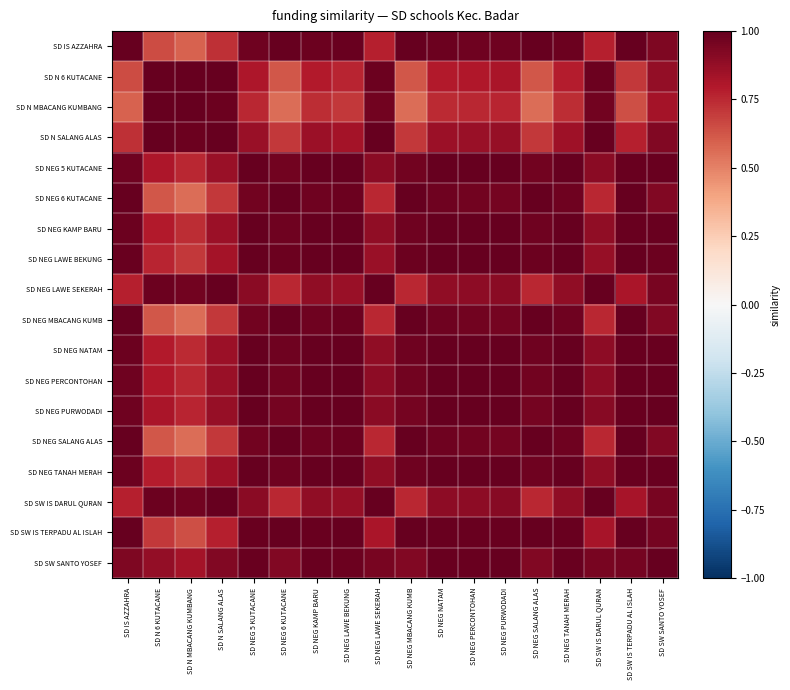

Reading left to right, list all the values displayed in this chart.

SD IS AZZAHRA: SD IS AZZAHRA=1.0	SD N 6 KUTACANE=0.6	SD N MBACANG KUMBANG=0.6	SD N SALANG ALAS=0.7	SD NEG 5 KUTACANE=1.0	SD NEG 6 KUTACANE=1.0	SD NEG KAMP BARU=1.0	SD NEG LAWE BEKUNG=1.0	SD NEG LAWE SEKERAH=0.8	SD NEG MBACANG KUMB=1.0	SD NEG NATAM=1.0	SD NEG PERCONTOHAN=1.0	SD NEG PURWODADI=1.0	SD NEG SALANG ALAS=1.0	SD NEG TANAH MERAH=1.0	SD SW IS DARUL QURAN=0.8	SD SW IS TERPADU AL ISLAH=1.0	SD SW SANTO YOSEF=0.9
SD N 6 KUTACANE: SD IS AZZAHRA=0.6	SD N 6 KUTACANE=1.0	SD N MBACANG KUMBANG=1.0	SD N SALANG ALAS=1.0	SD NEG 5 KUTACANE=0.8	SD NEG 6 KUTACANE=0.6	SD NEG KAMP BARU=0.8	SD NEG LAWE BEKUNG=0.8	SD NEG LAWE SEKERAH=1.0	SD NEG MBACANG KUMB=0.6	SD NEG NATAM=0.8	SD NEG PERCONTOHAN=0.8	SD NEG PURWODADI=0.8	SD NEG SALANG ALAS=0.6	SD NEG TANAH MERAH=0.8	SD SW IS DARUL QURAN=1.0	SD SW IS TERPADU AL ISLAH=0.7	SD SW SANTO YOSEF=0.9
SD N MBACANG KUMBANG: SD IS AZZAHRA=0.6	SD N 6 KUTACANE=1.0	SD N MBACANG KUMBANG=1.0	SD N SALANG ALAS=1.0	SD NEG 5 KUTACANE=0.8	SD NEG 6 KUTACANE=0.6	SD NEG KAMP BARU=0.7	SD NEG LAWE BEKUNG=0.7	SD NEG LAWE SEKERAH=1.0	SD NEG MBACANG KUMB=0.6	SD NEG NATAM=0.7	SD NEG PERCONTOHAN=0.8	SD NEG PURWODADI=0.8	SD NEG SALANG ALAS=0.6	SD NEG TANAH MERAH=0.7	SD SW IS DARUL QURAN=1.0	SD SW IS TERPADU AL ISLAH=0.6	SD SW SANTO YOSEF=0.8
SD N SALANG ALAS: SD IS AZZAHRA=0.7	SD N 6 KUTACANE=1.0	SD N MBACANG KUMBANG=1.0	SD N SALANG ALAS=1.0	SD NEG 5 KUTACANE=0.9	SD NEG 6 KUTACANE=0.7	SD NEG KAMP BARU=0.9	SD NEG LAWE BEKUNG=0.8	SD NEG LAWE SEKERAH=1.0	SD NEG MBACANG KUMB=0.7	SD NEG NATAM=0.9	SD NEG PERCONTOHAN=0.9	SD NEG PURWODADI=0.9	SD NEG SALANG ALAS=0.7	SD NEG TANAH MERAH=0.9	SD SW IS DARUL QURAN=1.0	SD SW IS TERPADU AL ISLAH=0.8	SD SW SANTO YOSEF=0.9
SD NEG 5 KUTACANE: SD IS AZZAHRA=1.0	SD N 6 KUTACANE=0.8	SD N MBACANG KUMBANG=0.8	SD N SALANG ALAS=0.9	SD NEG 5 KUTACANE=1.0	SD NEG 6 KUTACANE=1.0	SD NEG KAMP BARU=1.0	SD NEG LAWE BEKUNG=1.0	SD NEG LAWE SEKERAH=0.9	SD NEG MBACANG KUMB=1.0	SD NEG NATAM=1.0	SD NEG PERCONTOHAN=1.0	SD NEG PURWODADI=1.0	SD NEG SALANG ALAS=1.0	SD NEG TANAH MERAH=1.0	SD SW IS DARUL QURAN=0.9	SD SW IS TERPADU AL ISLAH=1.0	SD SW SANTO YOSEF=1.0
SD NEG 6 KUTACANE: SD IS AZZAHRA=1.0	SD N 6 KUTACANE=0.6	SD N MBACANG KUMBANG=0.6	SD N SALANG ALAS=0.7	SD NEG 5 KUTACANE=1.0	SD NEG 6 KUTACANE=1.0	SD NEG KAMP BARU=1.0	SD NEG LAWE BEKUNG=1.0	SD NEG LAWE SEKERAH=0.8	SD NEG MBACANG KUMB=1.0	SD NEG NATAM=1.0	SD NEG PERCONTOHAN=1.0	SD NEG PURWODADI=1.0	SD NEG SALANG ALAS=1.0	SD NEG TANAH MERAH=1.0	SD SW IS DARUL QURAN=0.8	SD SW IS TERPADU AL ISLAH=1.0	SD SW SANTO YOSEF=0.9
SD NEG KAMP BARU: SD IS AZZAHRA=1.0	SD N 6 KUTACANE=0.8	SD N MBACANG KUMBANG=0.7	SD N SALANG ALAS=0.9	SD NEG 5 KUTACANE=1.0	SD NEG 6 KUTACANE=1.0	SD NEG KAMP BARU=1.0	SD NEG LAWE BEKUNG=1.0	SD NEG LAWE SEKERAH=0.9	SD NEG MBACANG KUMB=1.0	SD NEG NATAM=1.0	SD NEG PERCONTOHAN=1.0	SD NEG PURWODADI=1.0	SD NEG SALANG ALAS=1.0	SD NEG TANAH MERAH=1.0	SD SW IS DARUL QURAN=0.9	SD SW IS TERPADU AL ISLAH=1.0	SD SW SANTO YOSEF=1.0
SD NEG LAWE BEKUNG: SD IS AZZAHRA=1.0	SD N 6 KUTACANE=0.8	SD N MBACANG KUMBANG=0.7	SD N SALANG ALAS=0.8	SD NEG 5 KUTACANE=1.0	SD NEG 6 KUTACANE=1.0	SD NEG KAMP BARU=1.0	SD NEG LAWE BEKUNG=1.0	SD NEG LAWE SEKERAH=0.9	SD NEG MBACANG KUMB=1.0	SD NEG NATAM=1.0	SD NEG PERCONTOHAN=1.0	SD NEG PURWODADI=1.0	SD NEG SALANG ALAS=1.0	SD NEG TANAH MERAH=1.0	SD SW IS DARUL QURAN=0.9	SD SW IS TERPADU AL ISLAH=1.0	SD SW SANTO YOSEF=1.0
SD NEG LAWE SEKERAH: SD IS AZZAHRA=0.8	SD N 6 KUTACANE=1.0	SD N MBACANG KUMBANG=1.0	SD N SALANG ALAS=1.0	SD NEG 5 KUTACANE=0.9	SD NEG 6 KUTACANE=0.8	SD NEG KAMP BARU=0.9	SD NEG LAWE BEKUNG=0.9	SD NEG LAWE SEKERAH=1.0	SD NEG MBACANG KUMB=0.8	SD NEG NATAM=0.9	SD NEG PERCONTOHAN=0.9	SD NEG PURWODADI=0.9	SD NEG SALANG ALAS=0.8	SD NEG TANAH MERAH=0.9	SD SW IS DARUL QURAN=1.0	SD SW IS TERPADU AL ISLAH=0.8	SD SW SANTO YOSEF=0.9
SD NEG MBACANG KUMB: SD IS AZZAHRA=1.0	SD N 6 KUTACANE=0.6	SD N MBACANG KUMBANG=0.6	SD N SALANG ALAS=0.7	SD NEG 5 KUTACANE=1.0	SD NEG 6 KUTACANE=1.0	SD NEG KAMP BARU=1.0	SD NEG LAWE BEKUNG=1.0	SD NEG LAWE SEKERAH=0.8	SD NEG MBACANG KUMB=1.0	SD NEG NATAM=1.0	SD NEG PERCONTOHAN=1.0	SD NEG PURWODADI=1.0	SD NEG SALANG ALAS=1.0	SD NEG TANAH MERAH=1.0	SD SW IS DARUL QURAN=0.8	SD SW IS TERPADU AL ISLAH=1.0	SD SW SANTO YOSEF=0.9
SD NEG NATAM: SD IS AZZAHRA=1.0	SD N 6 KUTACANE=0.8	SD N MBACANG KUMBANG=0.7	SD N SALANG ALAS=0.9	SD NEG 5 KUTACANE=1.0	SD NEG 6 KUTACANE=1.0	SD NEG KAMP BARU=1.0	SD NEG LAWE BEKUNG=1.0	SD NEG LAWE SEKERAH=0.9	SD NEG MBACANG KUMB=1.0	SD NEG NATAM=1.0	SD NEG PERCONTOHAN=1.0	SD NEG PURWODADI=1.0	SD NEG SALANG ALAS=1.0	SD NEG TANAH MERAH=1.0	SD SW IS DARUL QURAN=0.9	SD SW IS TERPADU AL ISLAH=1.0	SD SW SANTO YOSEF=1.0
SD NEG PERCONTOHAN: SD IS AZZAHRA=1.0	SD N 6 KUTACANE=0.8	SD N MBACANG KUMBANG=0.8	SD N SALANG ALAS=0.9	SD NEG 5 KUTACANE=1.0	SD NEG 6 KUTACANE=1.0	SD NEG KAMP BARU=1.0	SD NEG LAWE BEKUNG=1.0	SD NEG LAWE SEKERAH=0.9	SD NEG MBACANG KUMB=1.0	SD NEG NATAM=1.0	SD NEG PERCONTOHAN=1.0	SD NEG PURWODADI=1.0	SD NEG SALANG ALAS=1.0	SD NEG TANAH MERAH=1.0	SD SW IS DARUL QURAN=0.9	SD SW IS TERPADU AL ISLAH=1.0	SD SW SANTO YOSEF=1.0
SD NEG PURWODADI: SD IS AZZAHRA=1.0	SD N 6 KUTACANE=0.8	SD N MBACANG KUMBANG=0.8	SD N SALANG ALAS=0.9	SD NEG 5 KUTACANE=1.0	SD NEG 6 KUTACANE=1.0	SD NEG KAMP BARU=1.0	SD NEG LAWE BEKUNG=1.0	SD NEG LAWE SEKERAH=0.9	SD NEG MBACANG KUMB=1.0	SD NEG NATAM=1.0	SD NEG PERCONTOHAN=1.0	SD NEG PURWODADI=1.0	SD NEG SALANG ALAS=1.0	SD NEG TANAH MERAH=1.0	SD SW IS DARUL QURAN=0.9	SD SW IS TERPADU AL ISLAH=1.0	SD SW SANTO YOSEF=1.0
SD NEG SALANG ALAS: SD IS AZZAHRA=1.0	SD N 6 KUTACANE=0.6	SD N MBACANG KUMBANG=0.6	SD N SALANG ALAS=0.7	SD NEG 5 KUTACANE=1.0	SD NEG 6 KUTACANE=1.0	SD NEG KAMP BARU=1.0	SD NEG LAWE BEKUNG=1.0	SD NEG LAWE SEKERAH=0.8	SD NEG MBACANG KUMB=1.0	SD NEG NATAM=1.0	SD NEG PERCONTOHAN=1.0	SD NEG PURWODADI=1.0	SD NEG SALANG ALAS=1.0	SD NEG TANAH MERAH=1.0	SD SW IS DARUL QURAN=0.8	SD SW IS TERPADU AL ISLAH=1.0	SD SW SANTO YOSEF=0.9
SD NEG TANAH MERAH: SD IS AZZAHRA=1.0	SD N 6 KUTACANE=0.8	SD N MBACANG KUMBANG=0.7	SD N SALANG ALAS=0.9	SD NEG 5 KUTACANE=1.0	SD NEG 6 KUTACANE=1.0	SD NEG KAMP BARU=1.0	SD NEG LAWE BEKUNG=1.0	SD NEG LAWE SEKERAH=0.9	SD NEG MBACANG KUMB=1.0	SD NEG NATAM=1.0	SD NEG PERCONTOHAN=1.0	SD NEG PURWODADI=1.0	SD NEG SALANG ALAS=1.0	SD NEG TANAH MERAH=1.0	SD SW IS DARUL QURAN=0.9	SD SW IS TERPADU AL ISLAH=1.0	SD SW SANTO YOSEF=1.0
SD SW IS DARUL QURAN: SD IS AZZAHRA=0.8	SD N 6 KUTACANE=1.0	SD N MBACANG KUMBANG=1.0	SD N SALANG ALAS=1.0	SD NEG 5 KUTACANE=0.9	SD NEG 6 KUTACANE=0.8	SD NEG KAMP BARU=0.9	SD NEG LAWE BEKUNG=0.9	SD NEG LAWE SEKERAH=1.0	SD NEG MBACANG KUMB=0.8	SD NEG NATAM=0.9	SD NEG PERCONTOHAN=0.9	SD NEG PURWODADI=0.9	SD NEG SALANG ALAS=0.8	SD NEG TANAH MERAH=0.9	SD SW IS DARUL QURAN=1.0	SD SW IS TERPADU AL ISLAH=0.8	SD SW SANTO YOSEF=1.0
SD SW IS TERPADU AL ISLAH: SD IS AZZAHRA=1.0	SD N 6 KUTACANE=0.7	SD N MBACANG KUMBANG=0.6	SD N SALANG ALAS=0.8	SD NEG 5 KUTACANE=1.0	SD NEG 6 KUTACANE=1.0	SD NEG KAMP BARU=1.0	SD NEG LAWE BEKUNG=1.0	SD NEG LAWE SEKERAH=0.8	SD NEG MBACANG KUMB=1.0	SD NEG NATAM=1.0	SD NEG PERCONTOHAN=1.0	SD NEG PURWODADI=1.0	SD NEG SALANG ALAS=1.0	SD NEG TANAH MERAH=1.0	SD SW IS DARUL QURAN=0.8	SD SW IS TERPADU AL ISLAH=1.0	SD SW SANTO YOSEF=1.0
SD SW SANTO YOSEF: SD IS AZZAHRA=0.9	SD N 6 KUTACANE=0.9	SD N MBACANG KUMBANG=0.8	SD N SALANG ALAS=0.9	SD NEG 5 KUTACANE=1.0	SD NEG 6 KUTACANE=0.9	SD NEG KAMP BARU=1.0	SD NEG LAWE BEKUNG=1.0	SD NEG LAWE SEKERAH=0.9	SD NEG MBACANG KUMB=0.9	SD NEG NATAM=1.0	SD NEG PERCONTOHAN=1.0	SD NEG PURWODADI=1.0	SD NEG SALANG ALAS=0.9	SD NEG TANAH MERAH=1.0	SD SW IS DARUL QURAN=1.0	SD SW IS TERPADU AL ISLAH=1.0	SD SW SANTO YOSEF=1.0